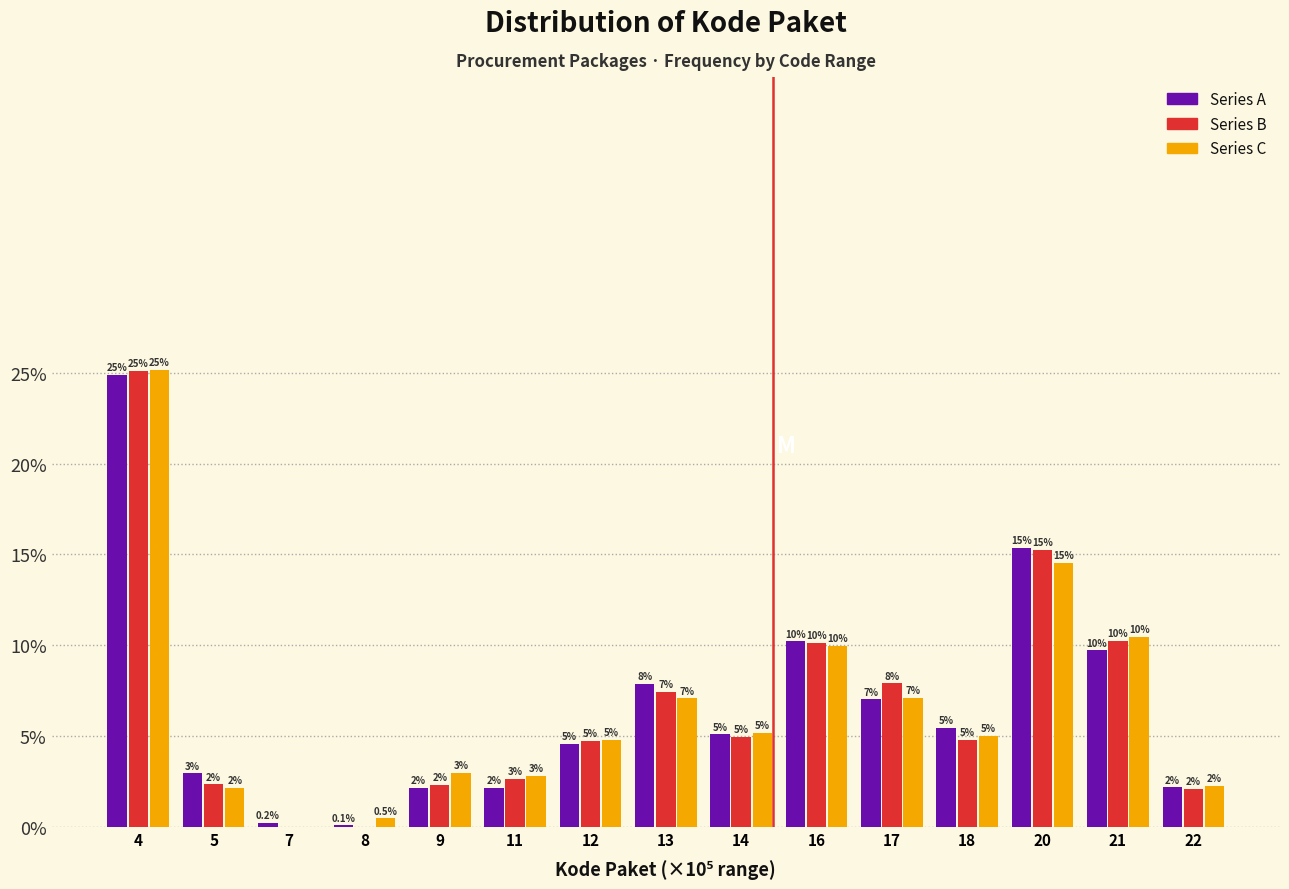

Which category has the highest value across all series?

4